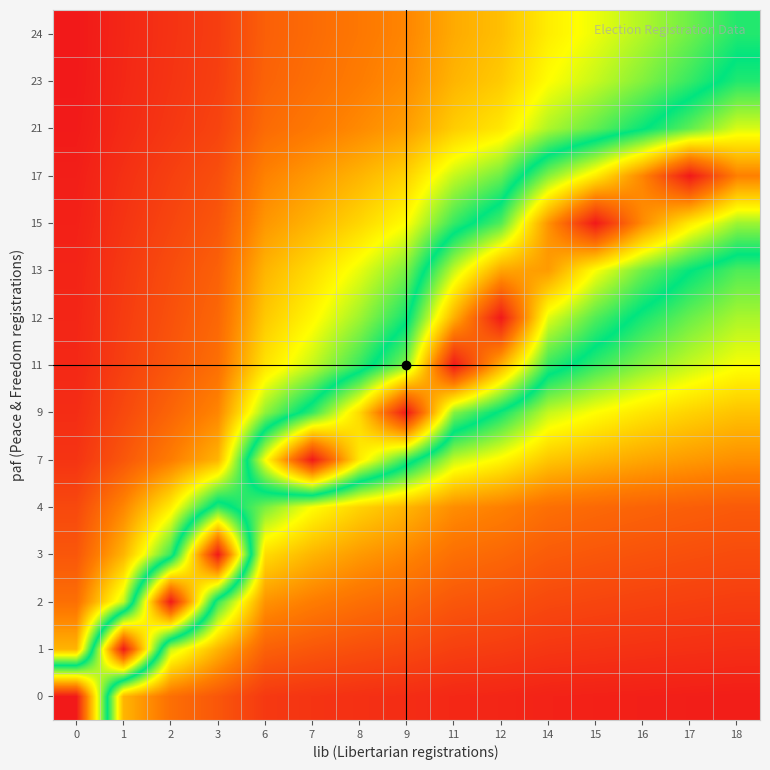

Which has a higher value, 14 or 18?

14